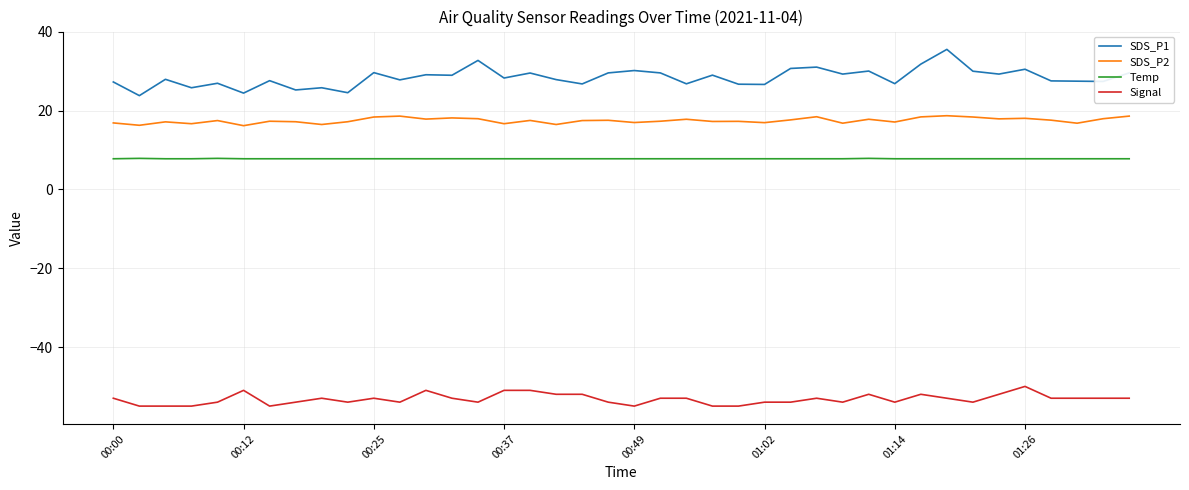

What is the maximum value shown in the chart?

35.6